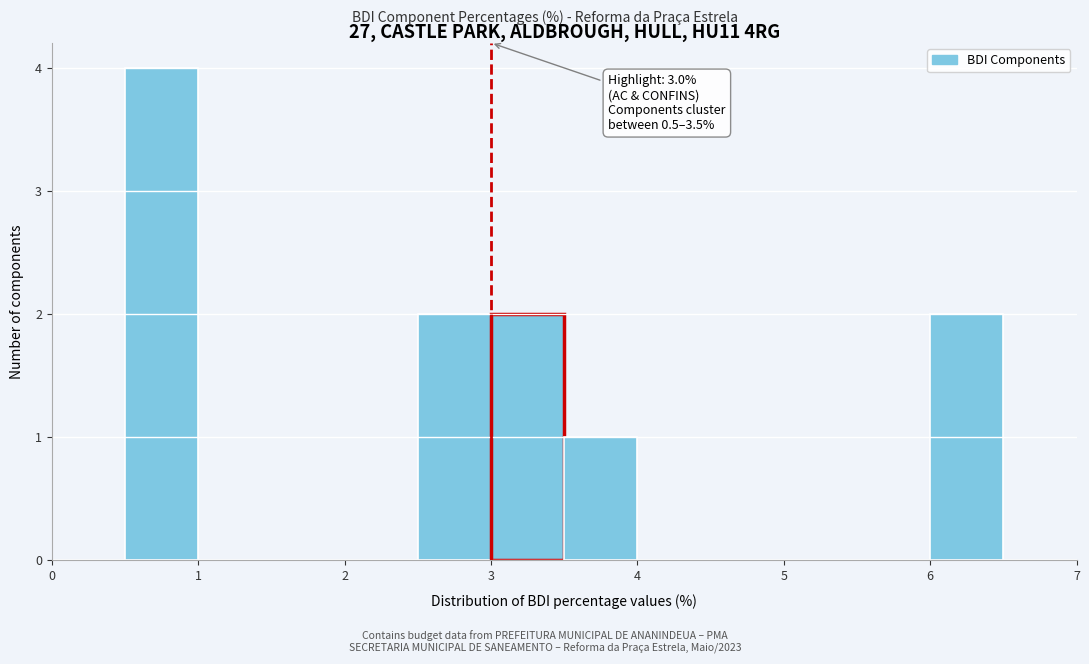

Over which range of the x-axis is the bar tallest?

0.5 to 1.0